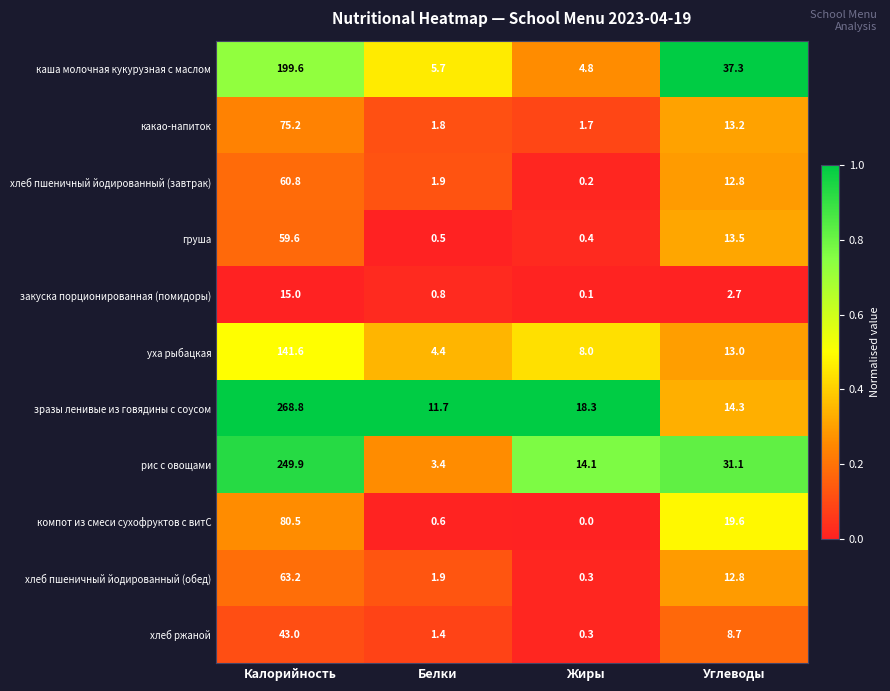

Rank the series by their maximum value, from lowest to highest.

закуска порционированная (помидоры), хлеб ржаной, груша, хлеб пшеничный йодированный (завтрак), хлеб пшеничный йодированный (обед), какао-напиток, компот из смеси сухофруктов с витС, уха рыбацкая, каша молочная кукурузная с маслом, рис с овощами, зразы ленивые из говядины с соусом